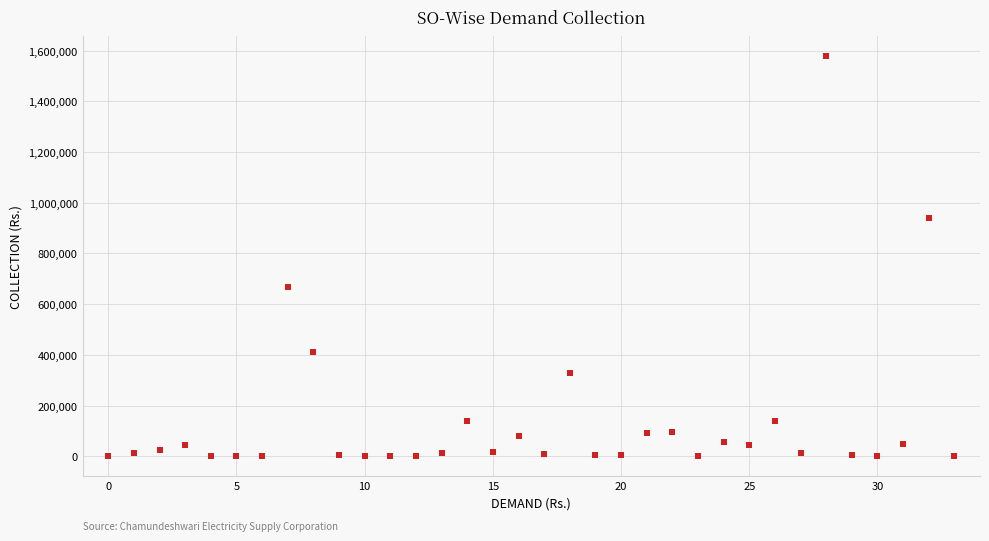

What Y value in the scatter plot is closest to 788476?

665882